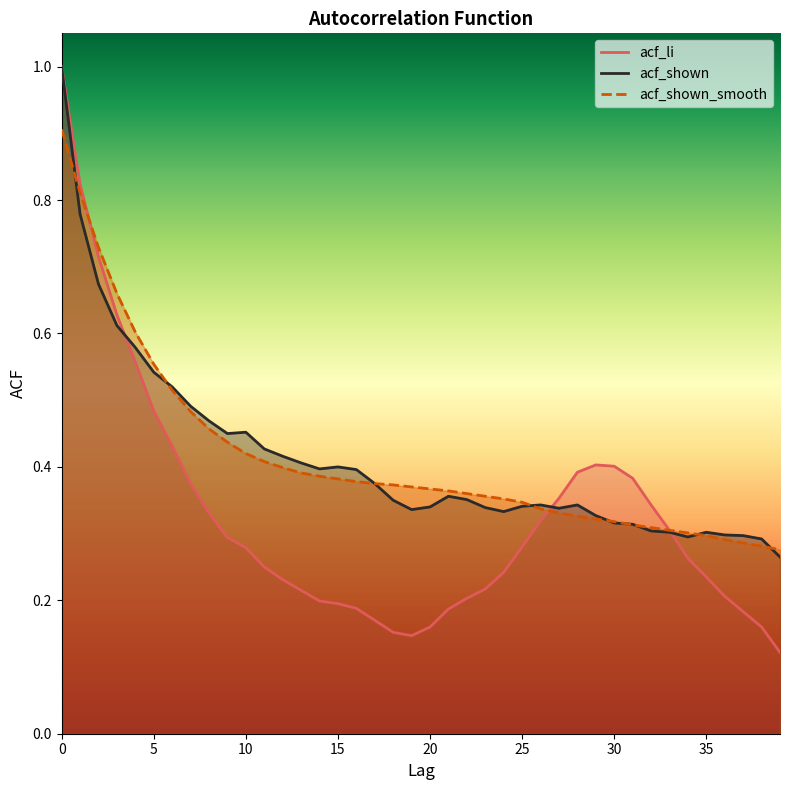

Which series ends up on top after the final intersection of acf_li and acf_shown?

acf_shown